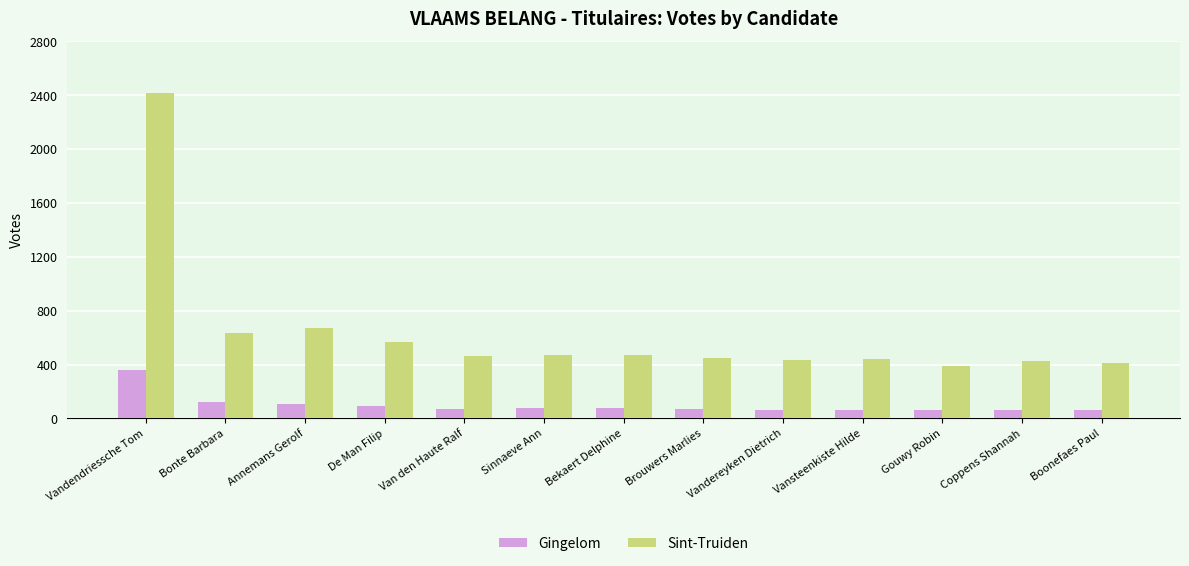

What is the maximum value shown in the chart?

2420